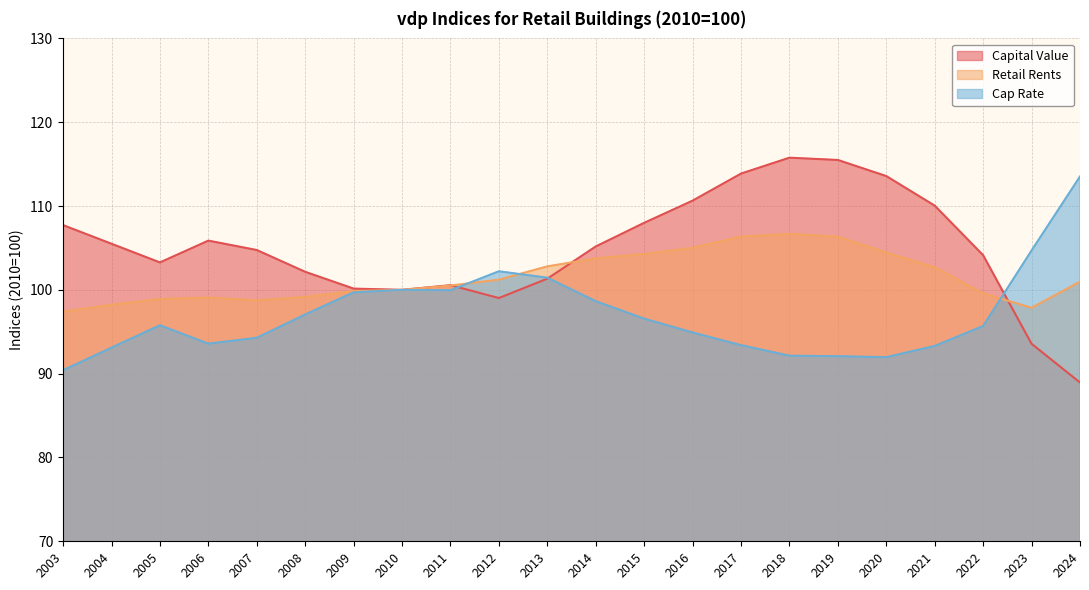

Reading right to left, extract all data points from this chart.

Capital Value: 88.9	93.6	104.1	110.0	113.6	115.5	115.8	113.9	110.6	108.0	105.2	101.3	99.0	100.6	100.0	100.1	102.2	104.8	105.9	103.3	105.5	107.7
Retail Rents: 101.0	97.9	99.6	102.7	104.5	106.3	106.7	106.4	105.0	104.3	103.7	102.8	101.2	100.5	100.0	99.9	99.1	98.8	99.1	98.9	98.2	97.4
Cap Rate: 113.5	104.7	95.7	93.3	92.0	92.1	92.1	93.4	94.9	96.6	98.6	101.4	102.2	100.0	100.0	99.7	97.1	94.3	93.6	95.8	93.1	90.4